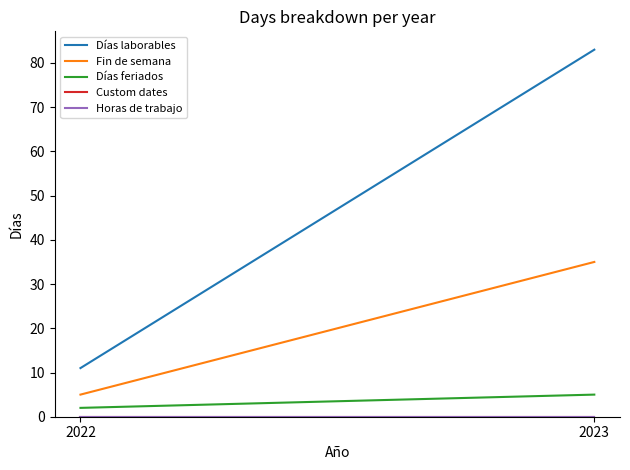

What is the total value across all series at 2023?

123